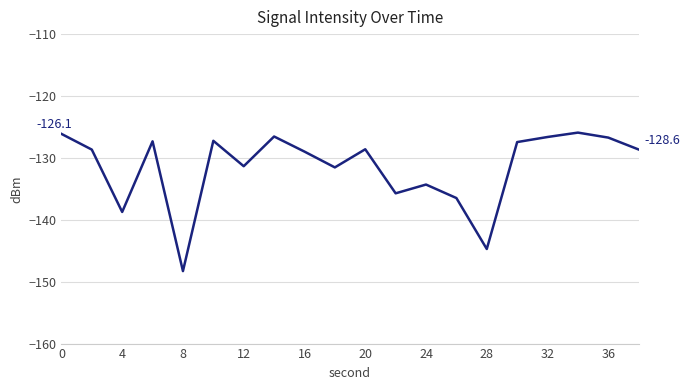

What is the minimum value shown in the chart?

-148.3